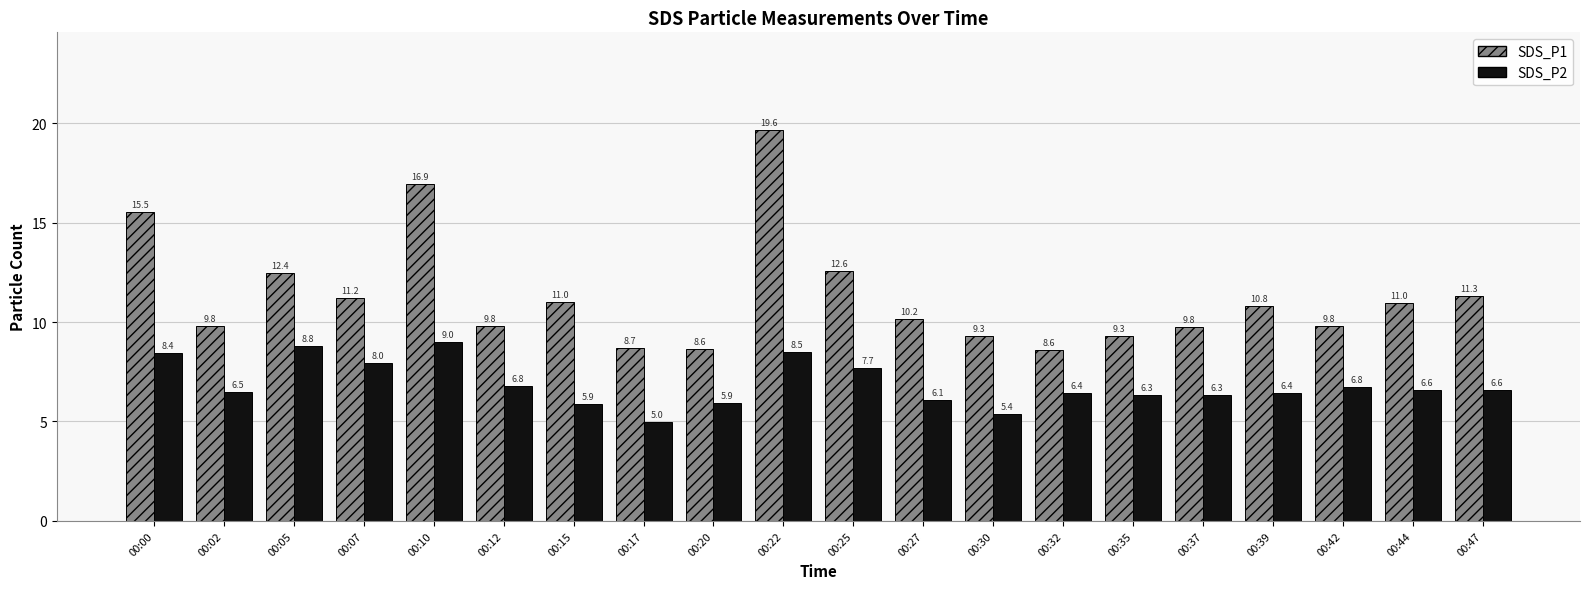

Is the value of SDS_P1 at 00:00 greater than the value of SDS_P2 at 00:20?

Yes